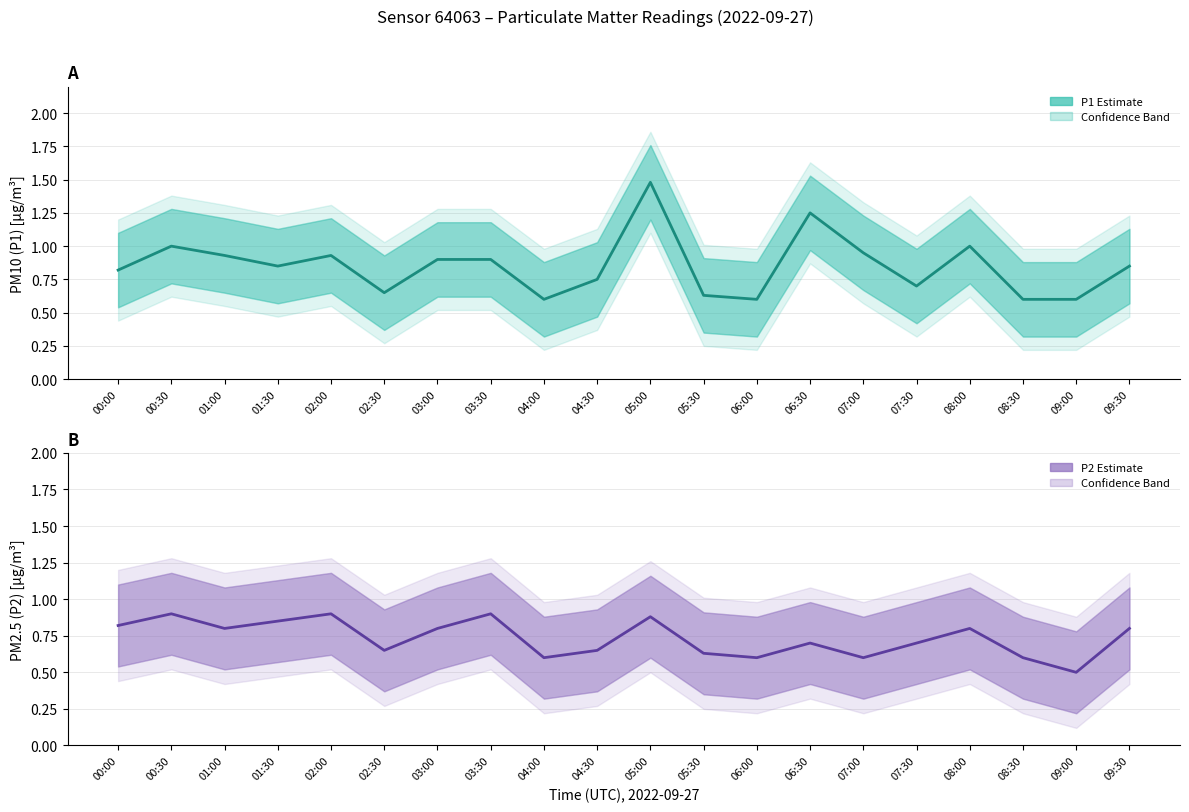

True or false: P1 (PM10) Estimate has a value of 1.2 at 01:30.

False